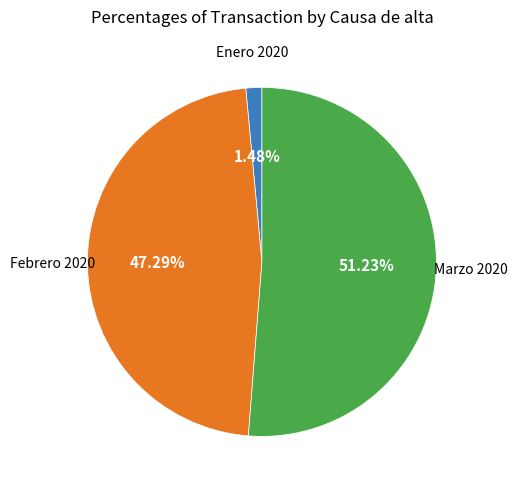

Is there any slice that represents more than half of the pie?

Yes